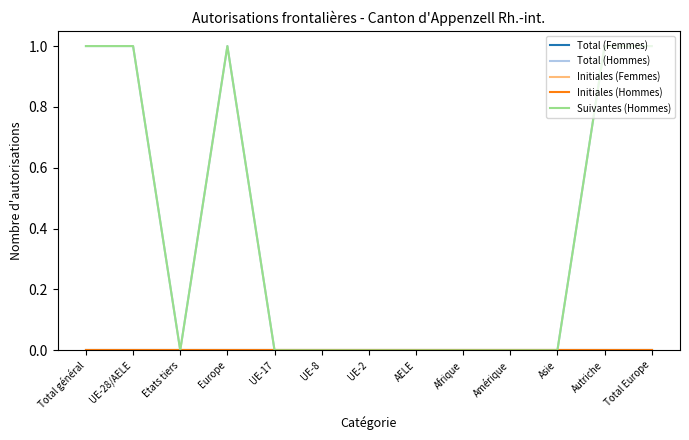

Which category has the highest value in the Total (Hommes) series?

Total général